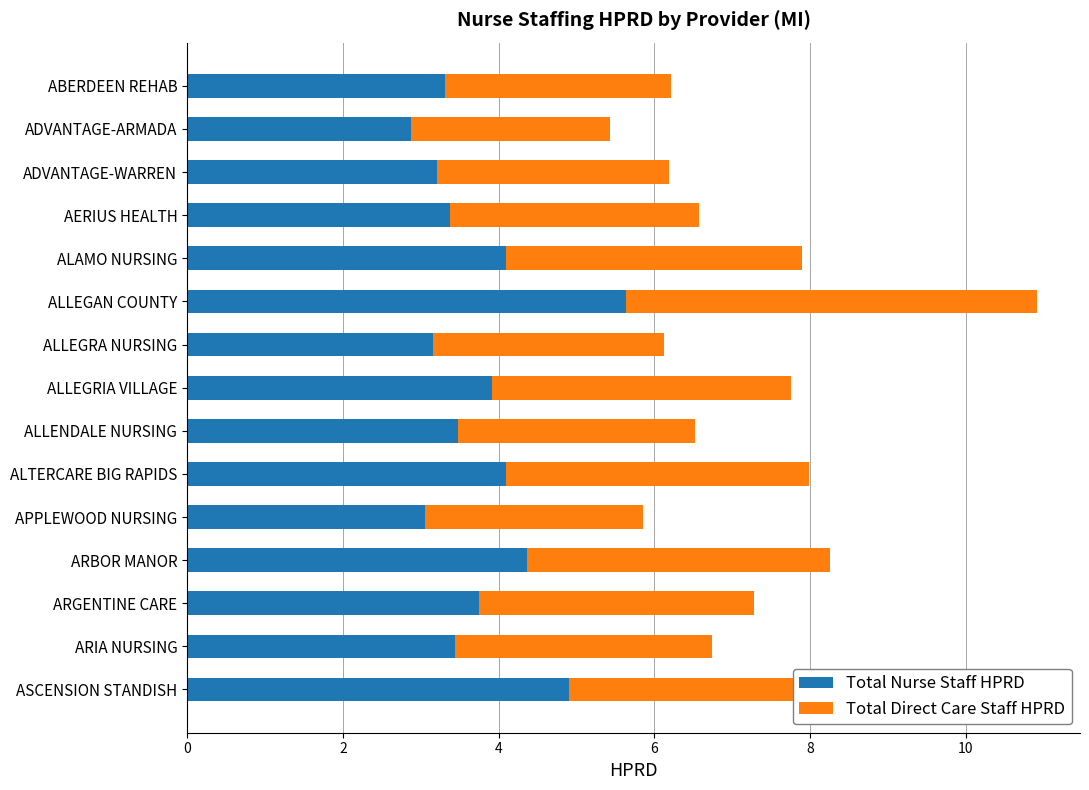

The Total Nurse Staff HPRD series shows 2.1 at ARIA NURSING. True or false?

False